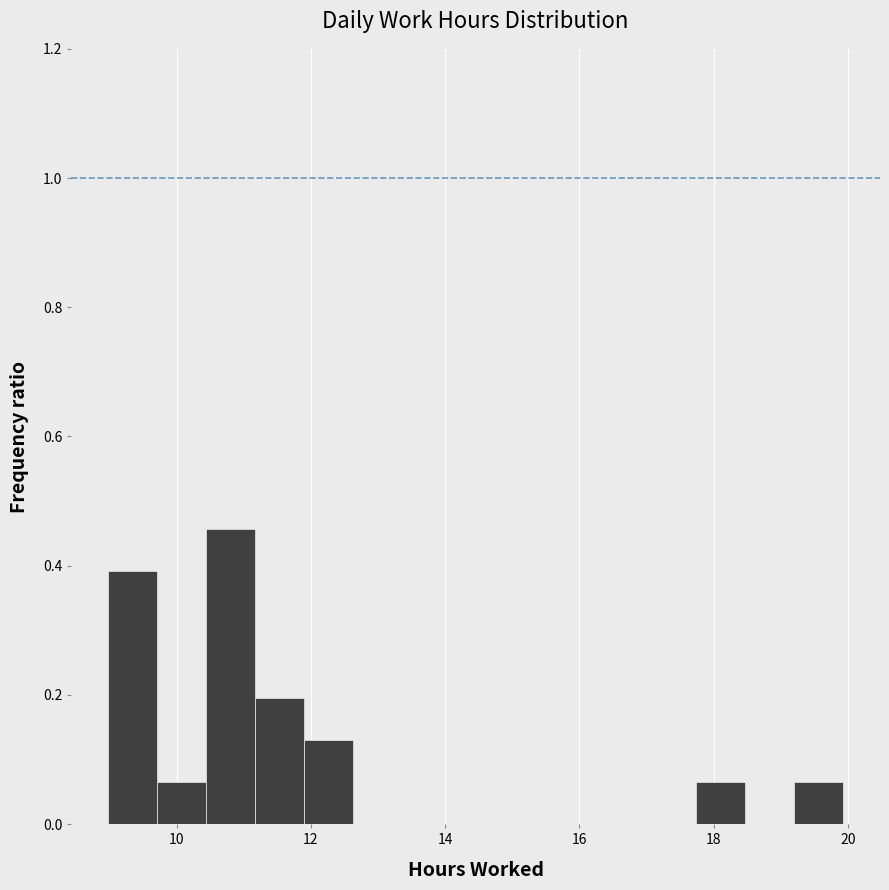

Around what value on the x-axis is the tallest bar? Give the approximate position of its centre, as read against the axis.

10.8